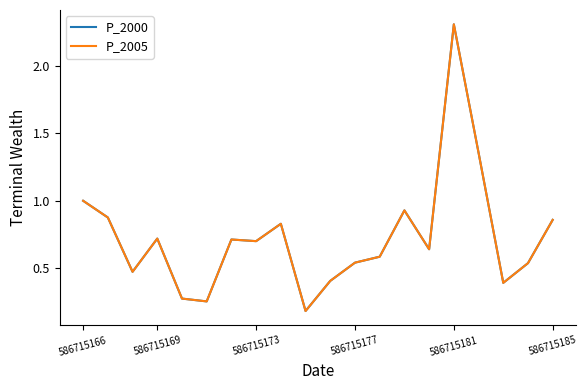

Which series has the largest range (max minus min)?

P_2005